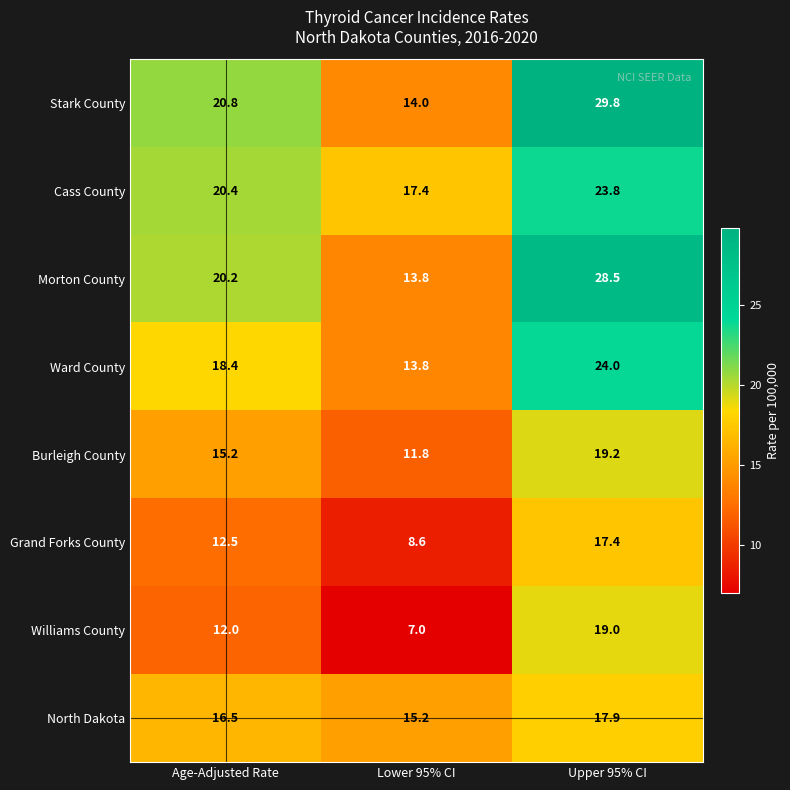

What value does the Grand Forks County series have at Age-Adjusted Rate?

12.5